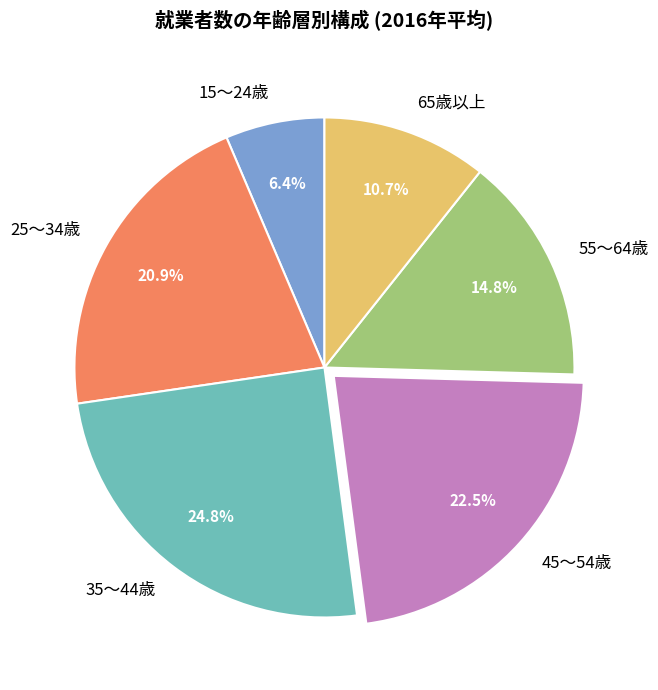

Approximately how many times larger is the value at 25～34歳 compared to 35～44歳?

0.8